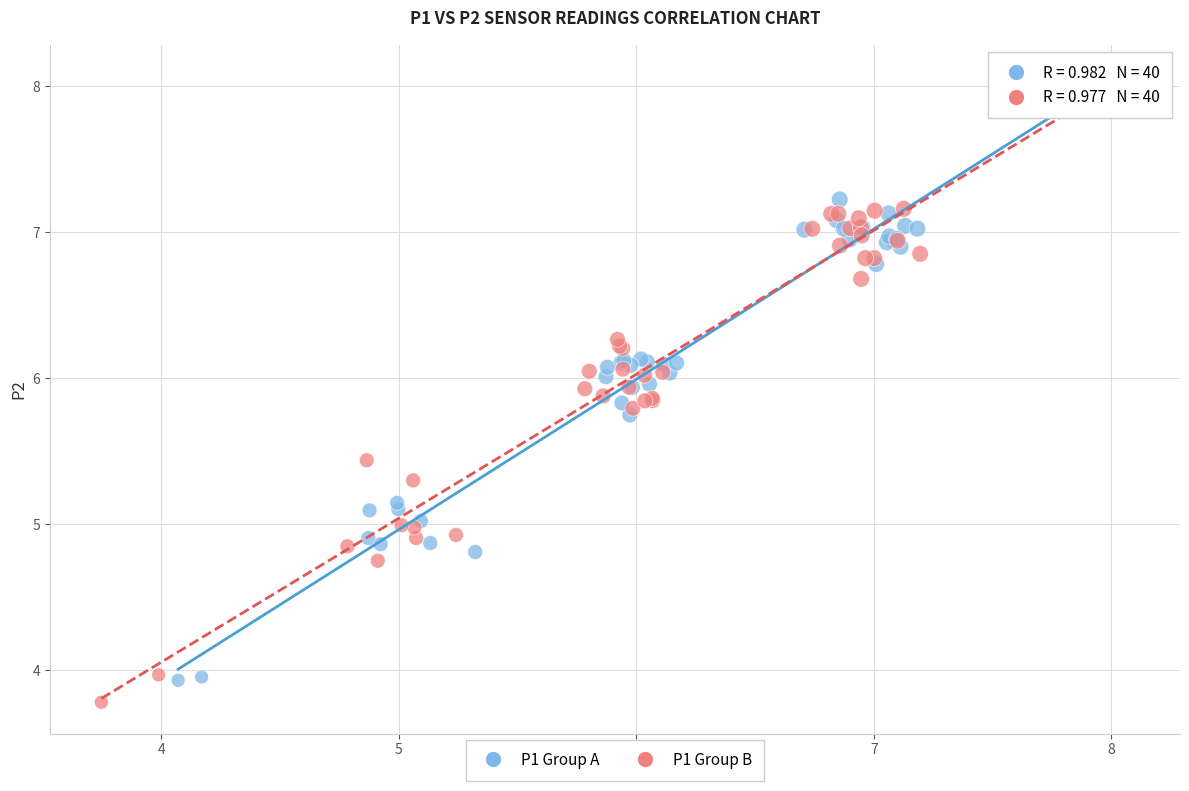

Which series has the largest Y range (max minus min)?

P1 Group B